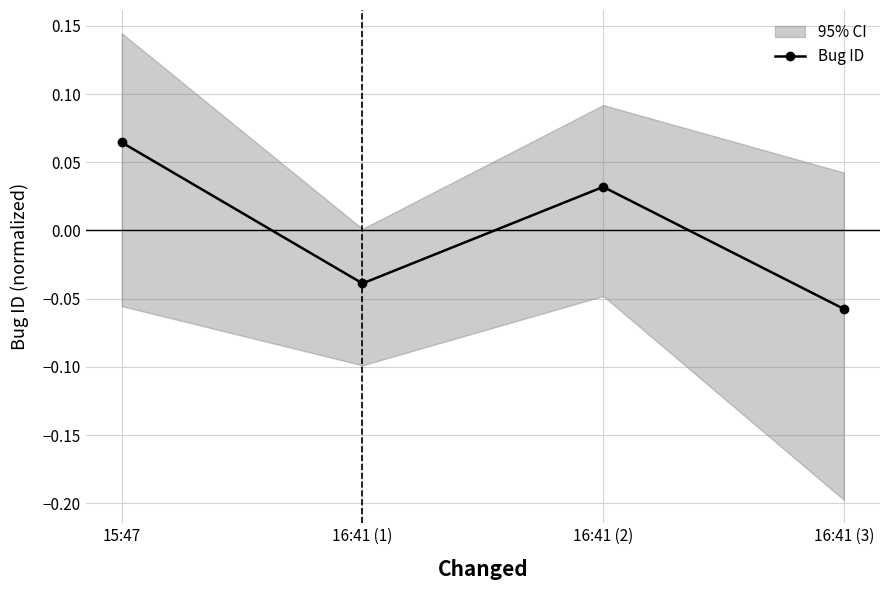

Rank the categories by value from lowest to highest.

16:41 (3), 16:41 (1), 16:41 (2), 15:47